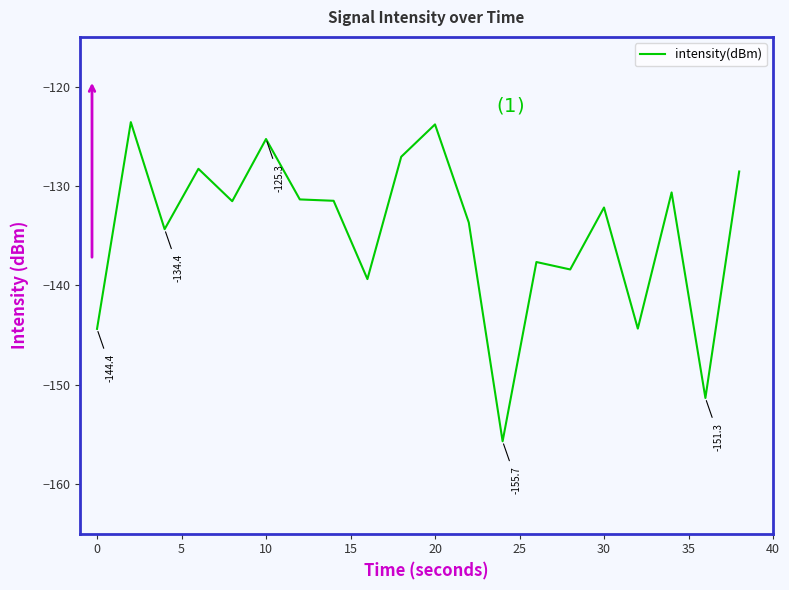

Does the chart display data point markers on the line(s)?

No